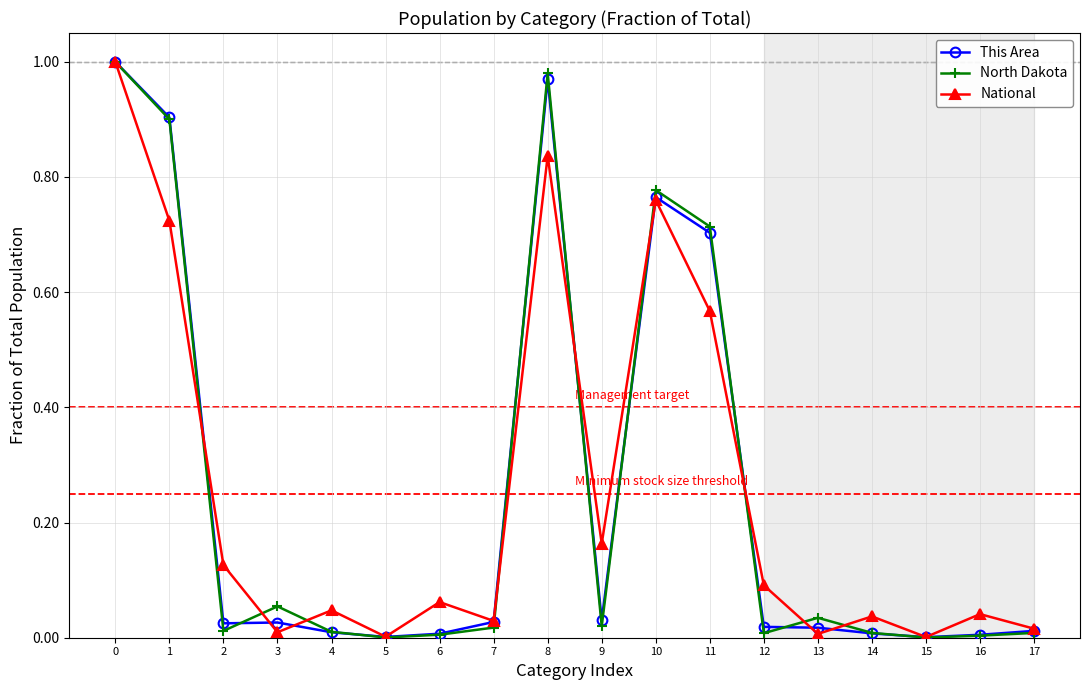

True or false: National has more than 2 points higher than both neighbors.

True